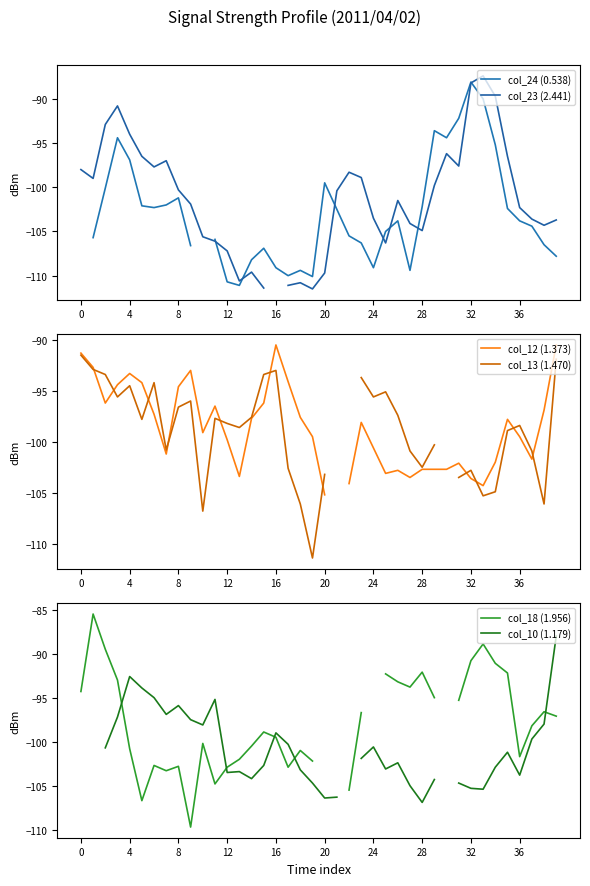

True or false: col_24 (0.538) has a value of -121.8 at 29.

False